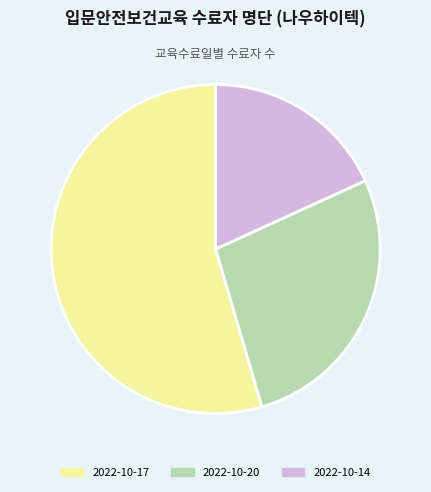

The 2022-10-14 slice represents 18% of the pie. True or false?

True